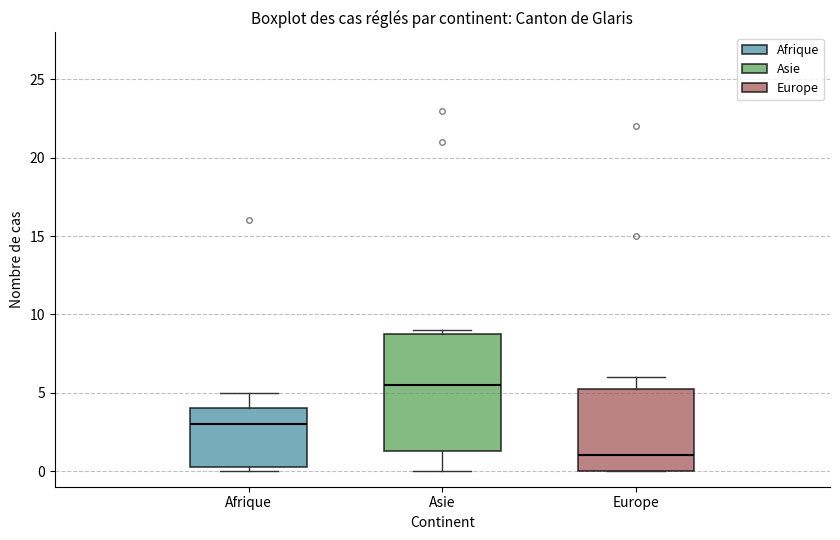

Which box has the highest median line?

Asie